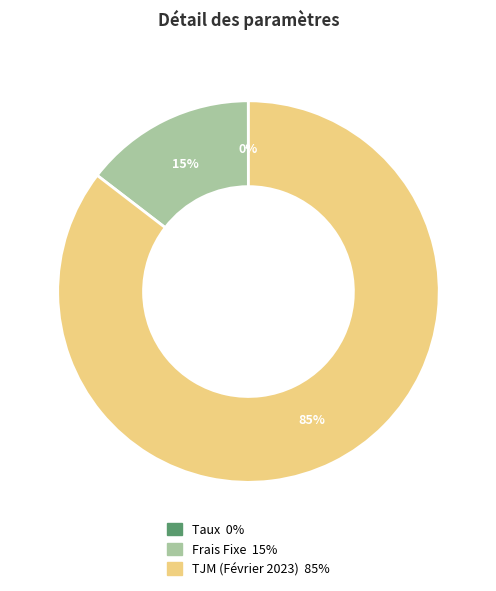

Is there a majority slice in this chart?

Yes